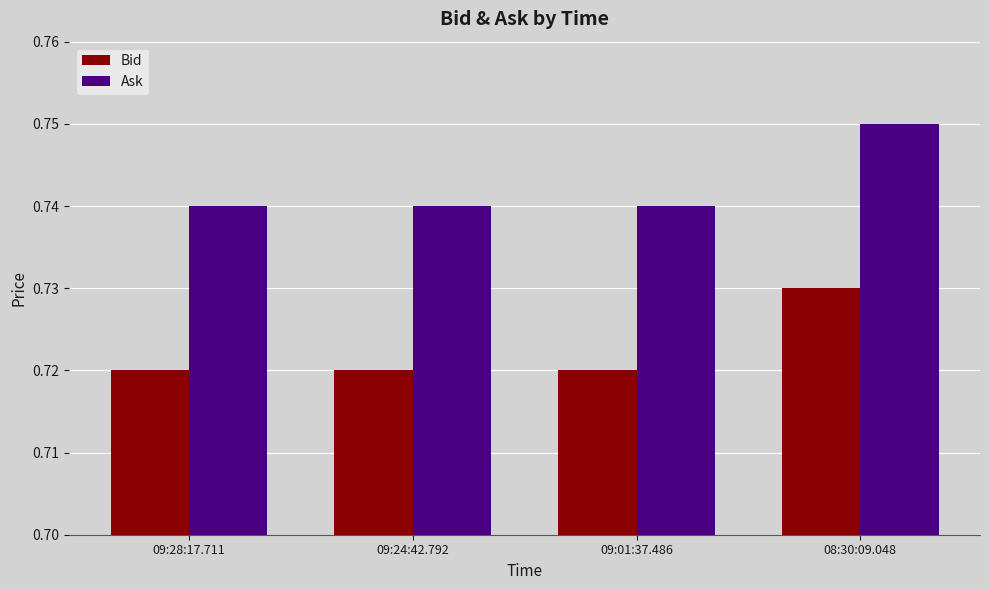

The value of Bid at 09:01:37.486 is 1.0. True or false?

False